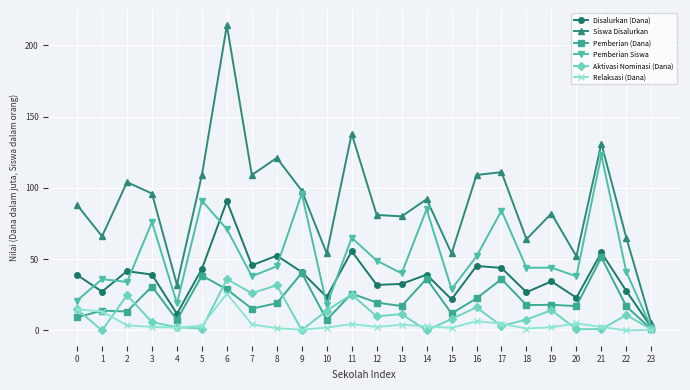

At which label does Relaksasi (Dana) reach its peak?

6